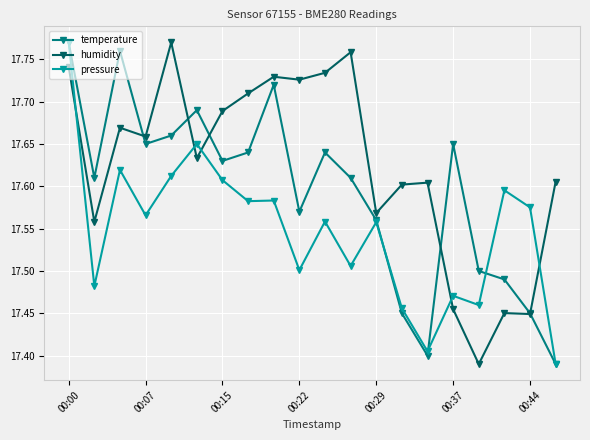

Which series has the largest total across all categories?

humidity